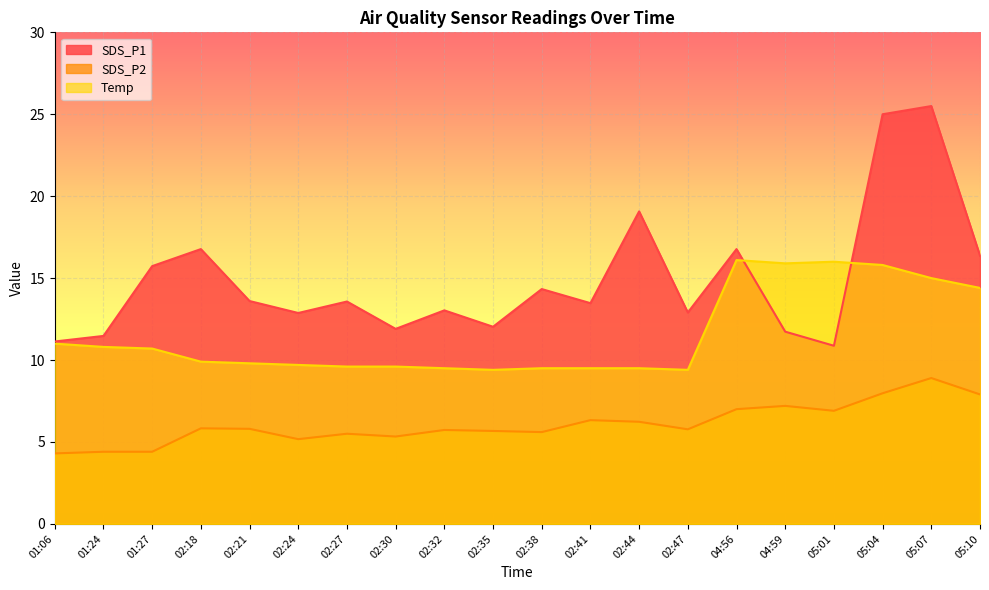

What are all the series names shown in the legend?

SDS_P1, SDS_P2, Temp